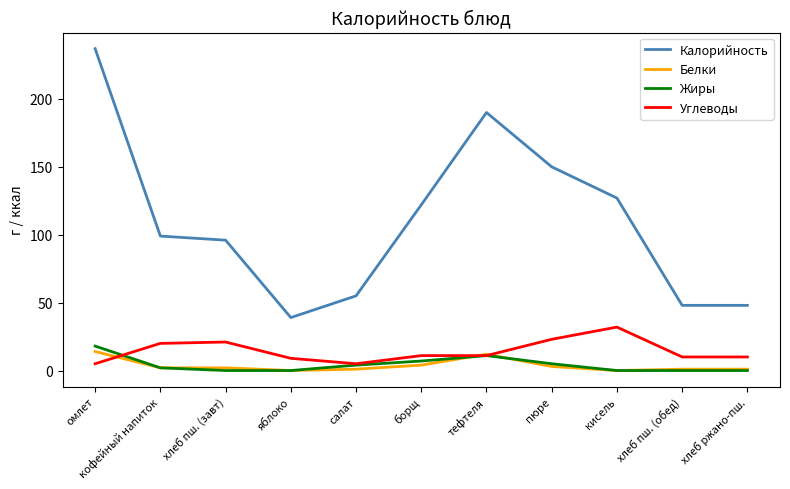

True or false: Калорийность and Белки cross at least once.

False